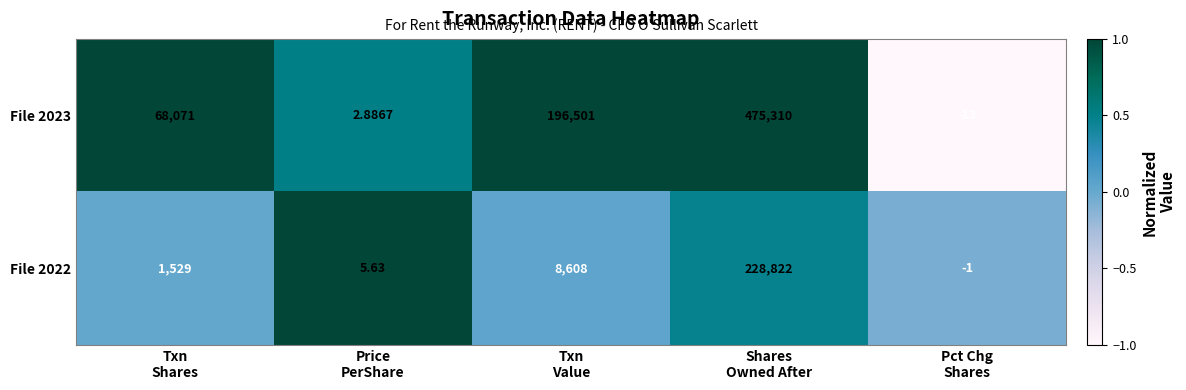

What is the maximum value shown in the chart?

475310.0